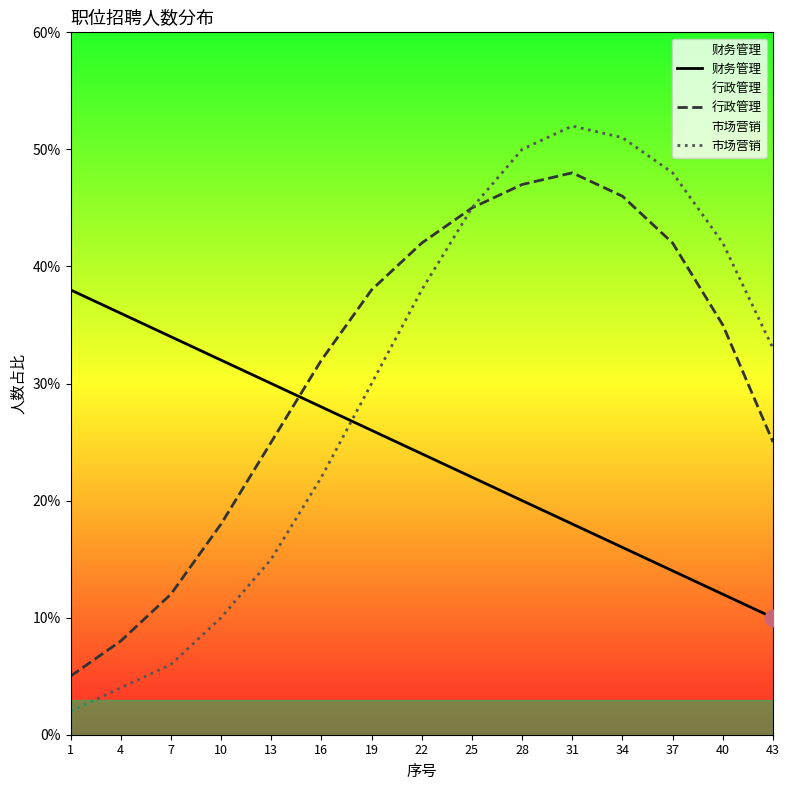

Reading right to left, extract all data points from this chart.

财务管理: 43=10	40=12	37=14	34=16	31=18	28=20	25=22	22=24	19=26	16=28	13=30	10=32	7=34	4=36	1=38
行政管理: 43=25	40=35	37=42	34=46	31=48	28=47	25=45	22=42	19=38	16=32	13=25	10=18	7=12	4=8	1=5
市场营销: 43=33	40=42	37=48	34=51	31=52	28=50	25=45	22=38	19=30	16=22	13=15	10=10	7=6	4=4	1=2